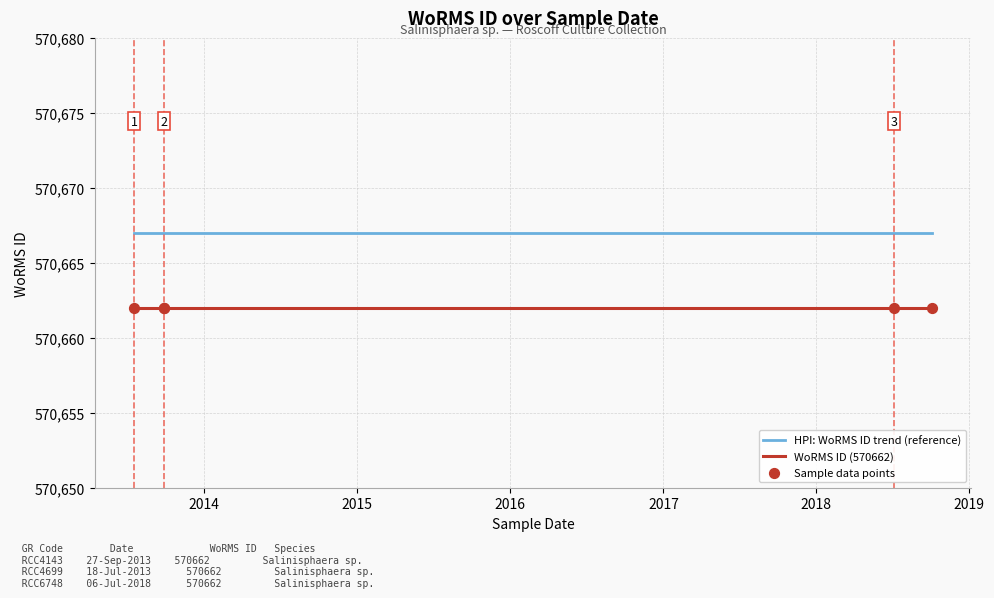

Which series contains the highest Y value?

HPI: WoRMS ID trend (reference)